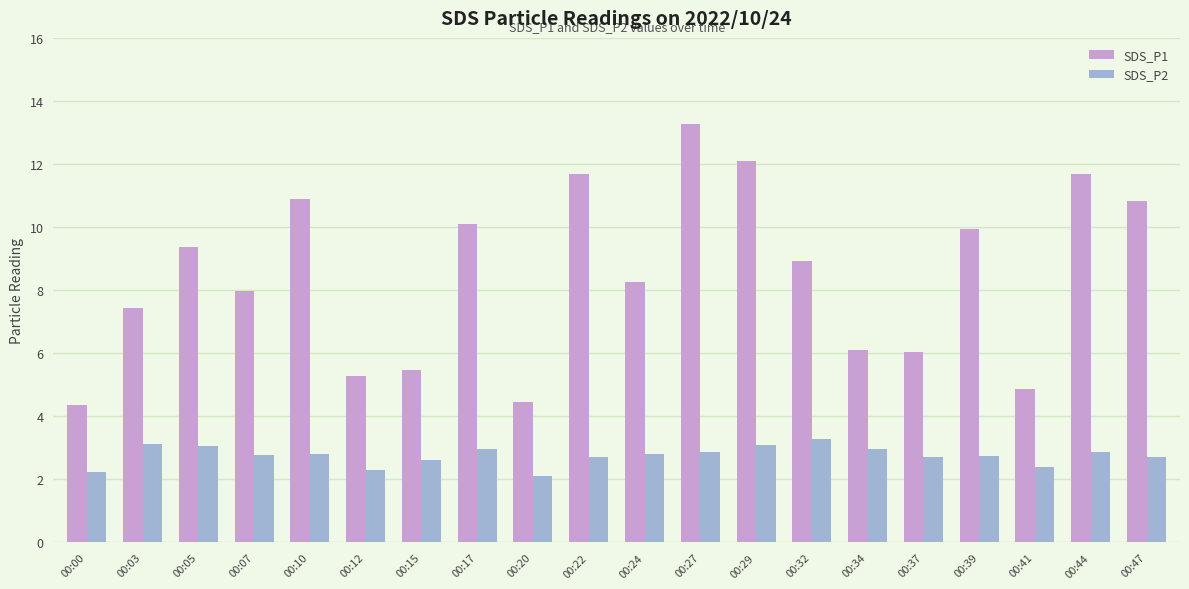

What is the value of the SDS_P1 bar at the 11th from the left?

8.3